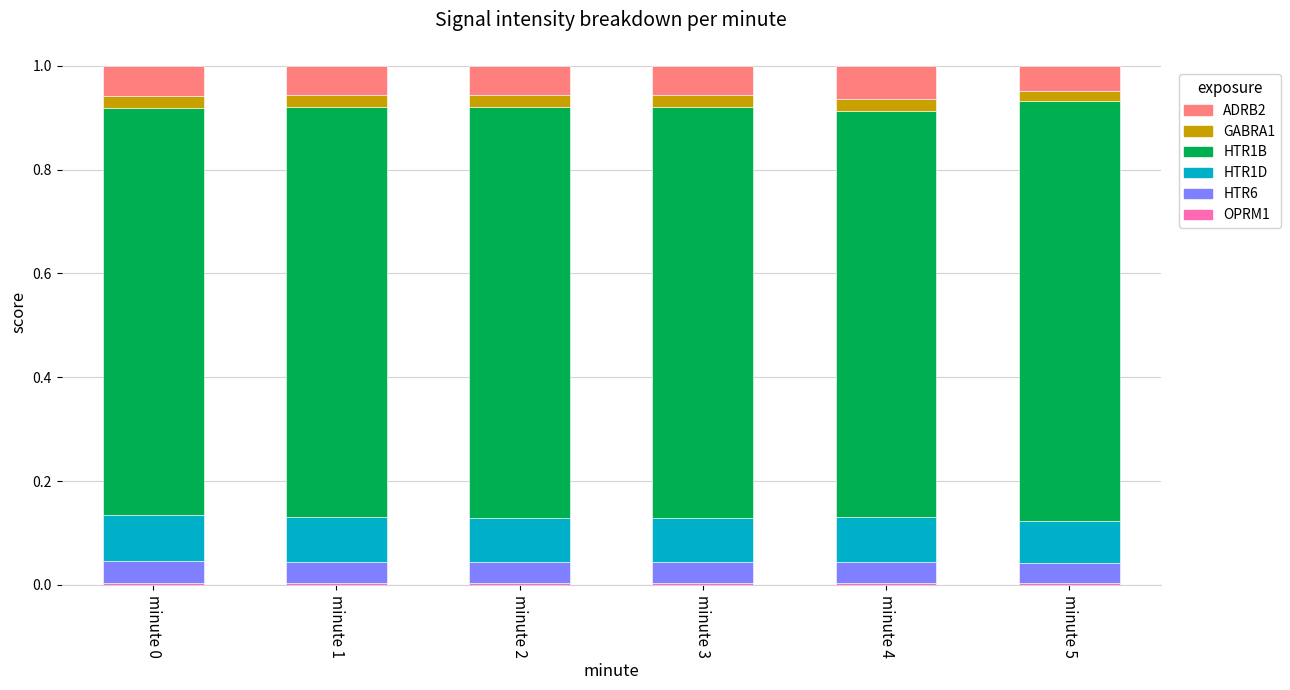

Where is HTR6 nearest to the value 0?

minute 5